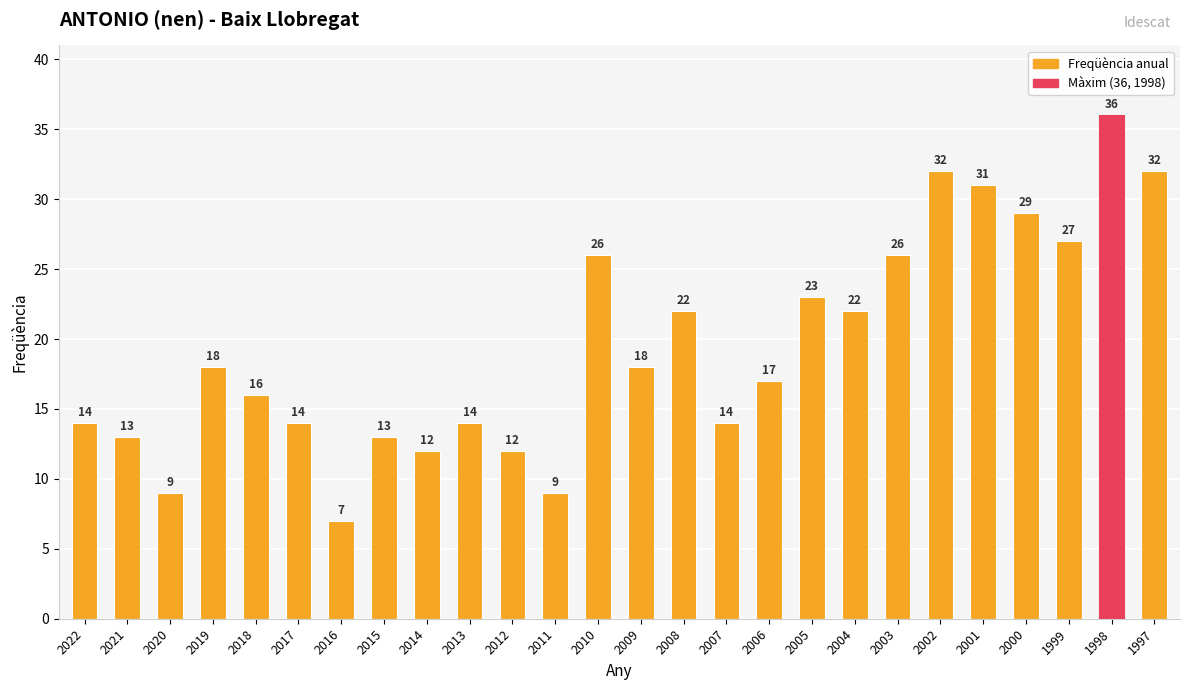

Which label corresponds to the smallest value in the chart?

2016